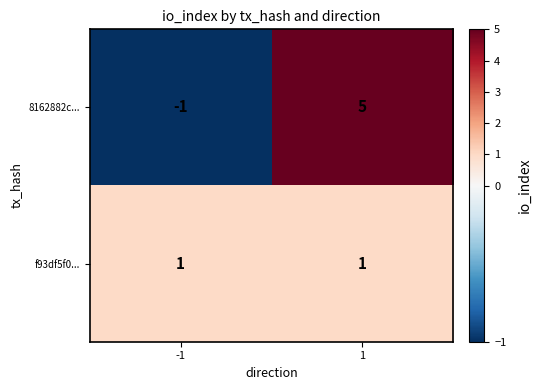

Between -1 and 1, which series saw the biggest shift?

8162882c...